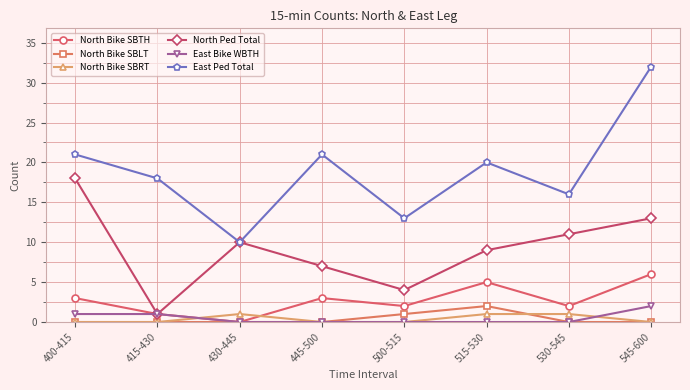

Reading left to right, transcribe all the data shown in this chart.

North Bike SBTH: 3	1	0	3	2	5	2	6
North Bike SBLT: 0	0	0	0	1	2	0	0
North Bike SBRT: 0	0	1	0	0	1	1	0
North Ped Total: 18	1	10	7	4	9	11	13
East Bike WBTH: 1	1	0	0	0	0	0	2
East Ped Total: 21	18	10	21	13	20	16	32